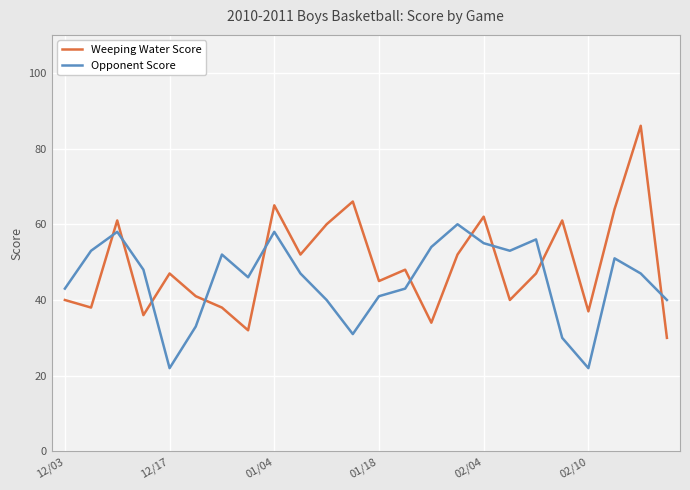

Which series has the widest spread of values?

Weeping Water Score